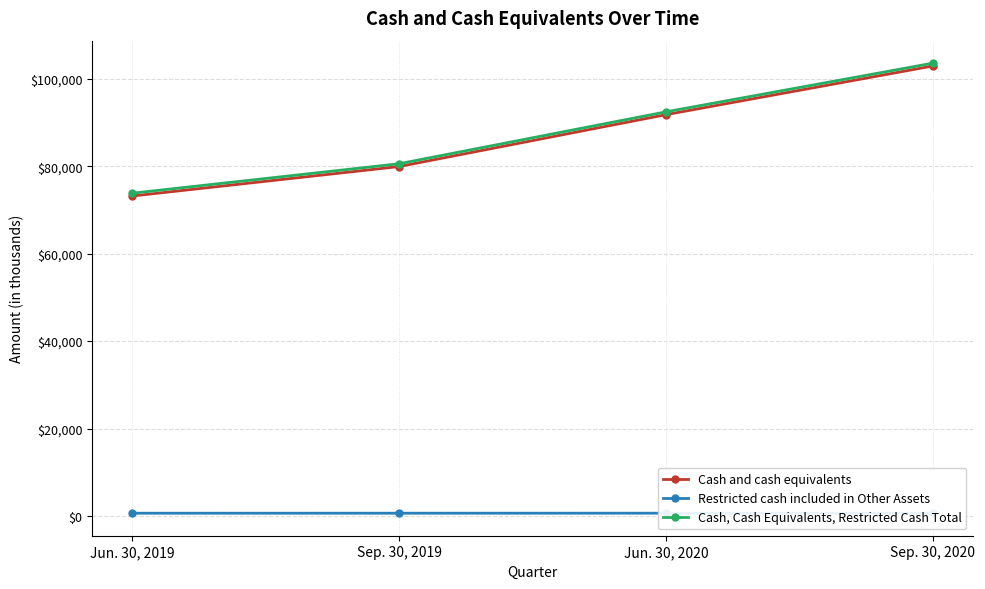

At which category is the sum across all series the highest?

Sep. 30, 2020